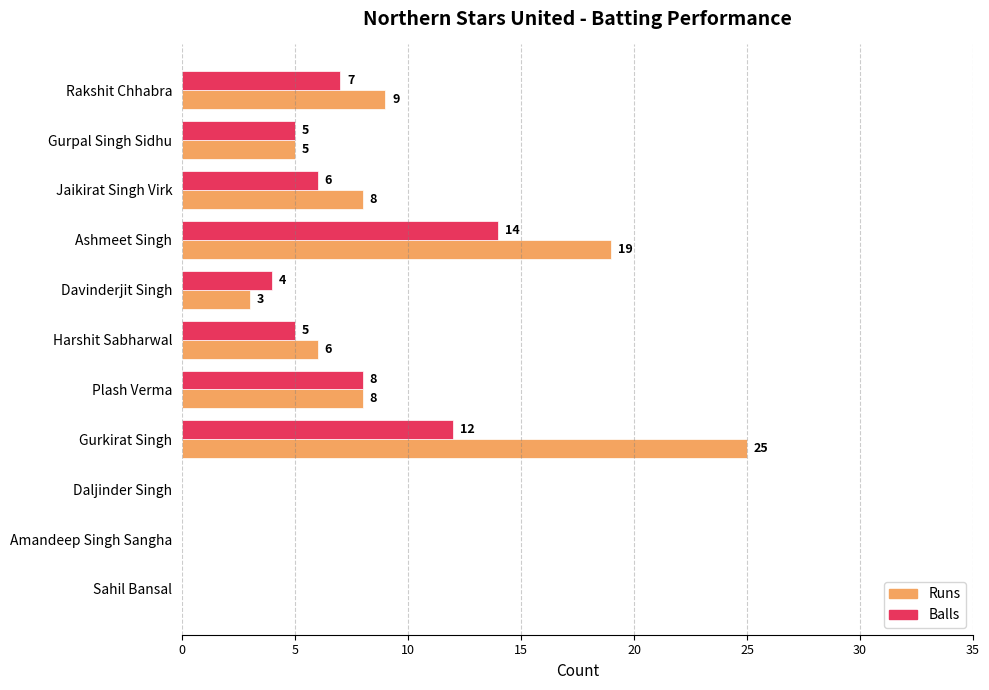

True or false: Balls has a value of 3 at Rakshit Chhabra.

False